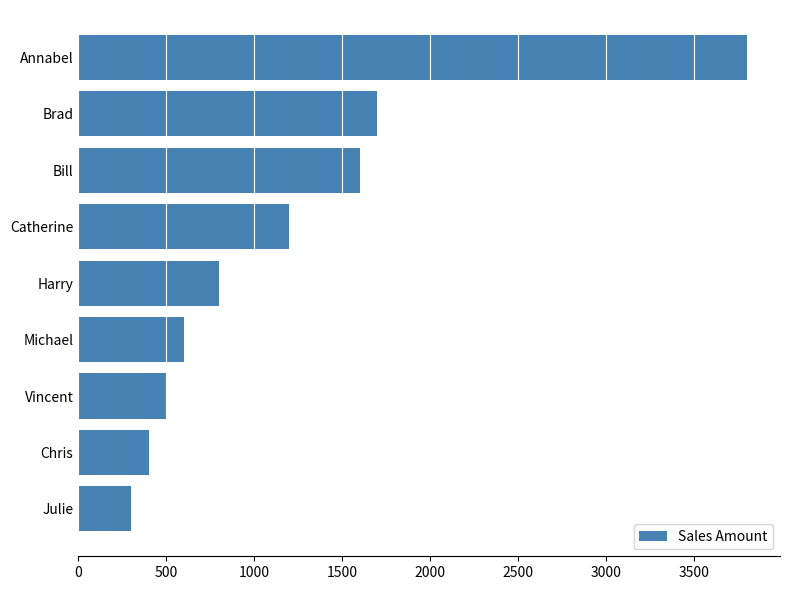

How many series are shown in this chart?

1